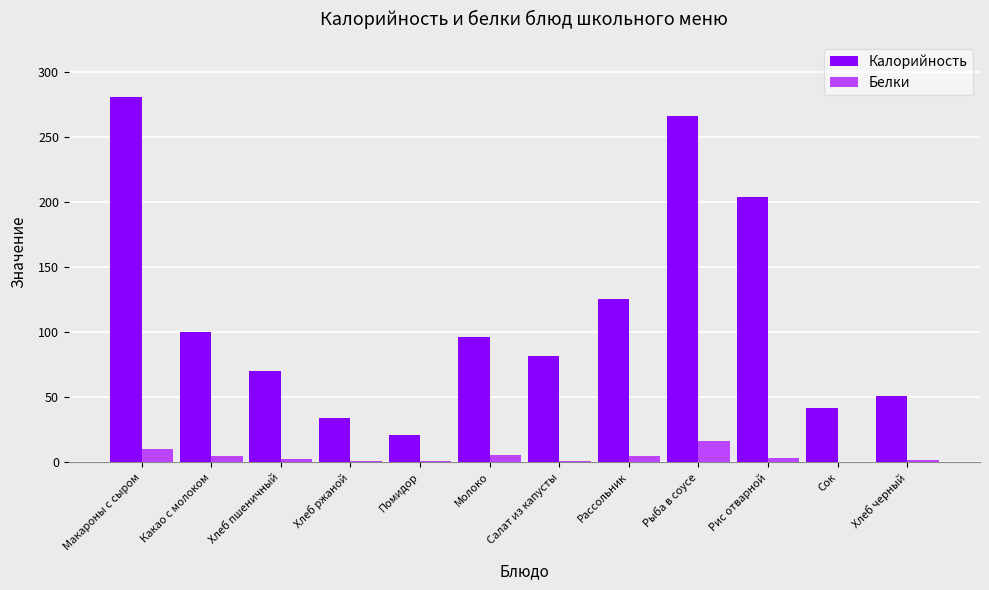

Is the value of Калорийность at Хлеб пшеничный greater than the value of Белки at Помидор?

Yes